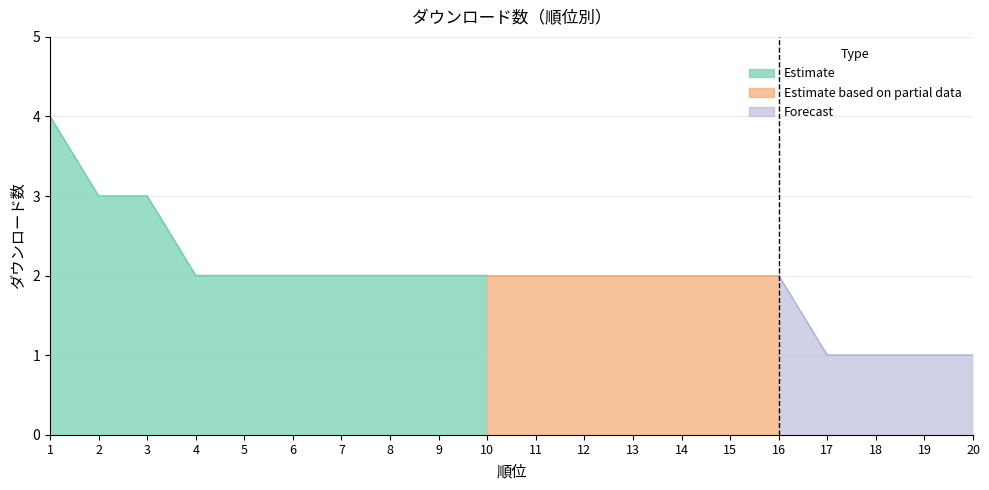

How many data points are above 2?

3